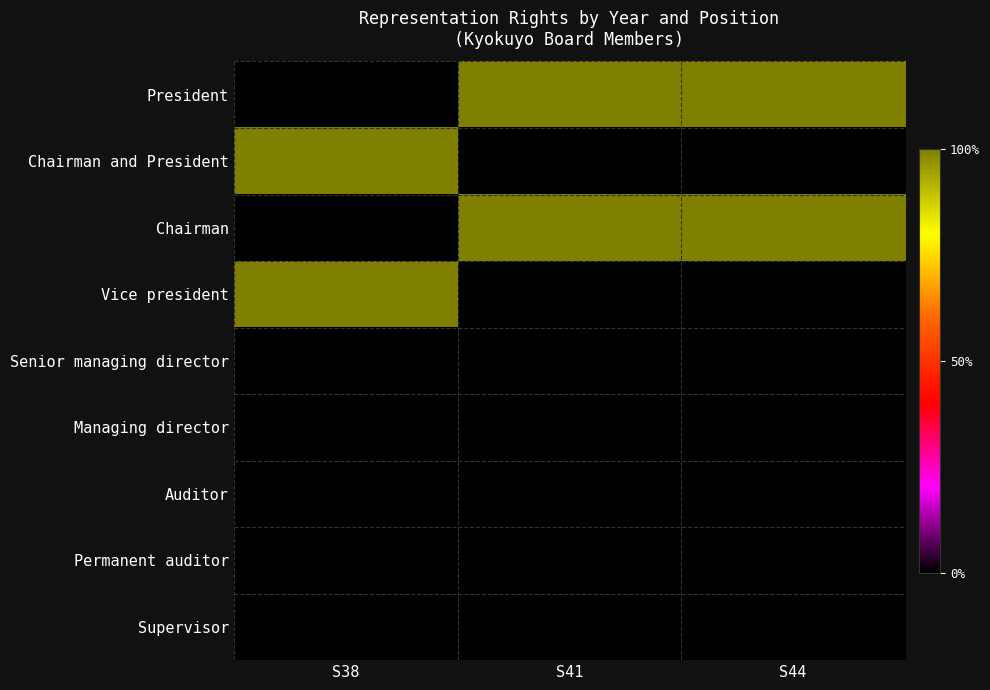

At how many categories does at least one series exceed 0?

3